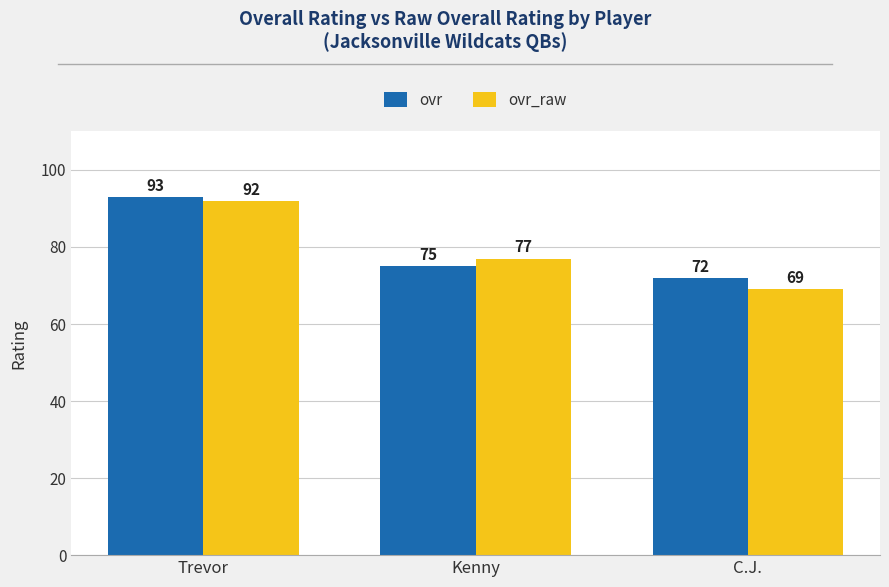

Is the value of ovr_raw at C.J. greater than the value of ovr at Kenny?

No